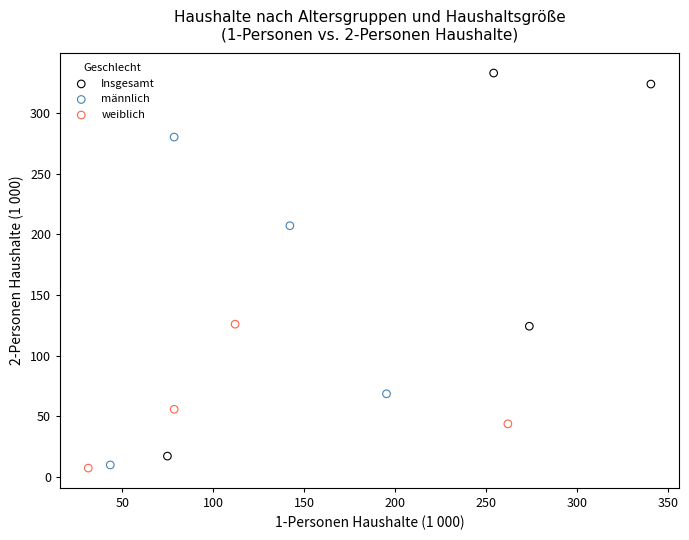

Which series has the widest spread of Y values?

Insgesamt